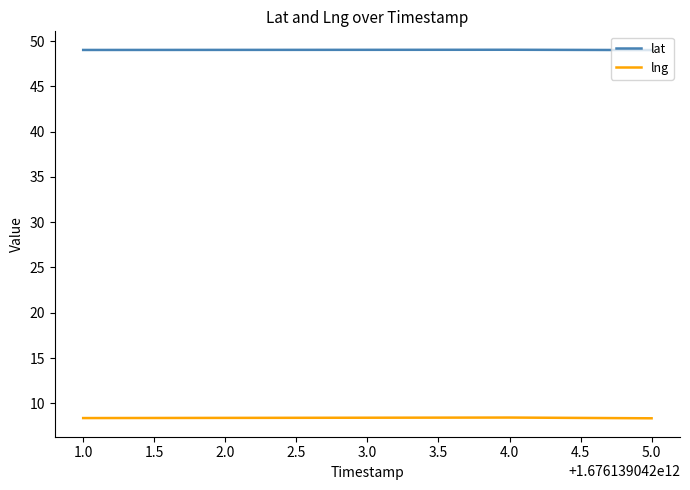

What are all the series names shown in the legend?

lat, lng